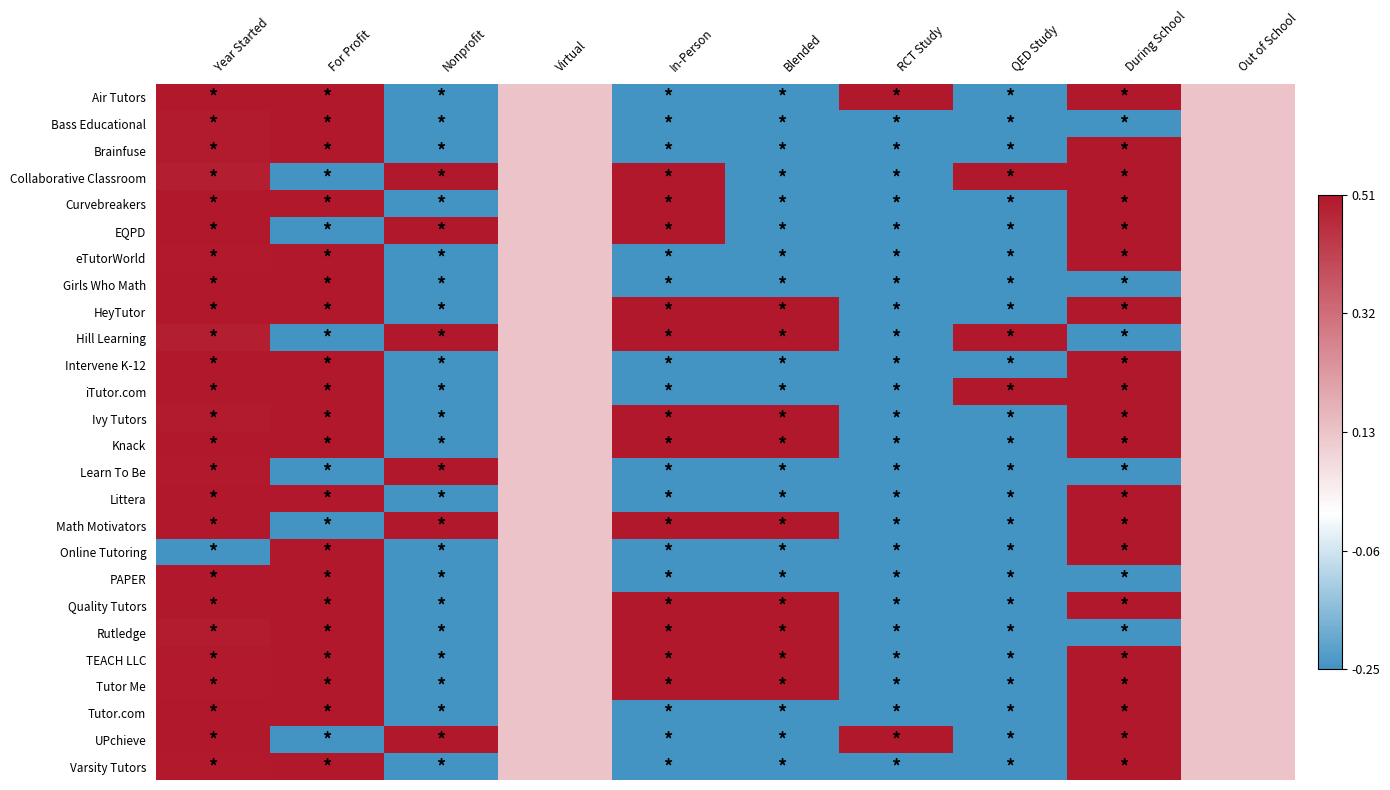

Reading left to right, extract all data points from this chart.

Air Tutors: Year Started=0.5	For Profit=0.5	Nonprofit=-0.2	Virtual=0.1	In-Person=-0.2	Blended=-0.2	RCT Study=0.5	QED Study=-0.2	During School=0.5	Out of School=0.1
Bass Educational: Year Started=0.5	For Profit=0.5	Nonprofit=-0.2	Virtual=0.1	In-Person=-0.2	Blended=-0.2	RCT Study=-0.2	QED Study=-0.2	During School=-0.2	Out of School=0.1
Brainfuse: Year Started=0.5	For Profit=0.5	Nonprofit=-0.2	Virtual=0.1	In-Person=-0.2	Blended=-0.2	RCT Study=-0.2	QED Study=-0.2	During School=0.5	Out of School=0.1
Collaborative Classroom: Year Started=0.5	For Profit=-0.2	Nonprofit=0.5	Virtual=0.1	In-Person=0.5	Blended=-0.2	RCT Study=-0.2	QED Study=0.5	During School=0.5	Out of School=0.1
Curvebreakers: Year Started=0.5	For Profit=0.5	Nonprofit=-0.2	Virtual=0.1	In-Person=0.5	Blended=-0.2	RCT Study=-0.2	QED Study=-0.2	During School=0.5	Out of School=0.1
EQPD: Year Started=0.5	For Profit=-0.2	Nonprofit=0.5	Virtual=0.1	In-Person=0.5	Blended=-0.2	RCT Study=-0.2	QED Study=-0.2	During School=0.5	Out of School=0.1
eTutorWorld: Year Started=0.5	For Profit=0.5	Nonprofit=-0.2	Virtual=0.1	In-Person=-0.2	Blended=-0.2	RCT Study=-0.2	QED Study=-0.2	During School=0.5	Out of School=0.1
Girls Who Math: Year Started=0.5	For Profit=0.5	Nonprofit=-0.2	Virtual=0.1	In-Person=-0.2	Blended=-0.2	RCT Study=-0.2	QED Study=-0.2	During School=-0.2	Out of School=0.1
HeyTutor: Year Started=0.5	For Profit=0.5	Nonprofit=-0.2	Virtual=0.1	In-Person=0.5	Blended=0.5	RCT Study=-0.2	QED Study=-0.2	During School=0.5	Out of School=0.1
Hill Learning: Year Started=0.5	For Profit=-0.2	Nonprofit=0.5	Virtual=0.1	In-Person=0.5	Blended=0.5	RCT Study=-0.2	QED Study=0.5	During School=-0.2	Out of School=0.1
Intervene K-12: Year Started=0.5	For Profit=0.5	Nonprofit=-0.2	Virtual=0.1	In-Person=-0.2	Blended=-0.2	RCT Study=-0.2	QED Study=-0.2	During School=0.5	Out of School=0.1
iTutor.com: Year Started=0.5	For Profit=0.5	Nonprofit=-0.2	Virtual=0.1	In-Person=-0.2	Blended=-0.2	RCT Study=-0.2	QED Study=0.5	During School=0.5	Out of School=0.1
Ivy Tutors: Year Started=0.5	For Profit=0.5	Nonprofit=-0.2	Virtual=0.1	In-Person=0.5	Blended=0.5	RCT Study=-0.2	QED Study=-0.2	During School=0.5	Out of School=0.1
Knack: Year Started=0.5	For Profit=0.5	Nonprofit=-0.2	Virtual=0.1	In-Person=0.5	Blended=0.5	RCT Study=-0.2	QED Study=-0.2	During School=0.5	Out of School=0.1
Learn To Be: Year Started=0.5	For Profit=-0.2	Nonprofit=0.5	Virtual=0.1	In-Person=-0.2	Blended=-0.2	RCT Study=-0.2	QED Study=-0.2	During School=-0.2	Out of School=0.1
Littera: Year Started=0.5	For Profit=0.5	Nonprofit=-0.2	Virtual=0.1	In-Person=-0.2	Blended=-0.2	RCT Study=-0.2	QED Study=-0.2	During School=0.5	Out of School=0.1
Math Motivators: Year Started=0.5	For Profit=-0.2	Nonprofit=0.5	Virtual=0.1	In-Person=0.5	Blended=0.5	RCT Study=-0.2	QED Study=-0.2	During School=0.5	Out of School=0.1
Online Tutoring: Year Started=-0.2	For Profit=0.5	Nonprofit=-0.2	Virtual=0.1	In-Person=-0.2	Blended=-0.2	RCT Study=-0.2	QED Study=-0.2	During School=0.5	Out of School=0.1
PAPER: Year Started=0.5	For Profit=0.5	Nonprofit=-0.2	Virtual=0.1	In-Person=-0.2	Blended=-0.2	RCT Study=-0.2	QED Study=-0.2	During School=-0.2	Out of School=0.1
Quality Tutors: Year Started=0.5	For Profit=0.5	Nonprofit=-0.2	Virtual=0.1	In-Person=0.5	Blended=0.5	RCT Study=-0.2	QED Study=-0.2	During School=0.5	Out of School=0.1
Rutledge: Year Started=0.5	For Profit=0.5	Nonprofit=-0.2	Virtual=0.1	In-Person=0.5	Blended=0.5	RCT Study=-0.2	QED Study=-0.2	During School=-0.2	Out of School=0.1
TEACH LLC: Year Started=0.5	For Profit=0.5	Nonprofit=-0.2	Virtual=0.1	In-Person=0.5	Blended=0.5	RCT Study=-0.2	QED Study=-0.2	During School=0.5	Out of School=0.1
Tutor Me: Year Started=0.5	For Profit=0.5	Nonprofit=-0.2	Virtual=0.1	In-Person=0.5	Blended=0.5	RCT Study=-0.2	QED Study=-0.2	During School=0.5	Out of School=0.1
Tutor.com: Year Started=0.5	For Profit=0.5	Nonprofit=-0.2	Virtual=0.1	In-Person=-0.2	Blended=-0.2	RCT Study=-0.2	QED Study=-0.2	During School=0.5	Out of School=0.1
UPchieve: Year Started=0.5	For Profit=-0.2	Nonprofit=0.5	Virtual=0.1	In-Person=-0.2	Blended=-0.2	RCT Study=0.5	QED Study=-0.2	During School=0.5	Out of School=0.1
Varsity Tutors: Year Started=0.5	For Profit=0.5	Nonprofit=-0.2	Virtual=0.1	In-Person=-0.2	Blended=-0.2	RCT Study=-0.2	QED Study=-0.2	During School=0.5	Out of School=0.1